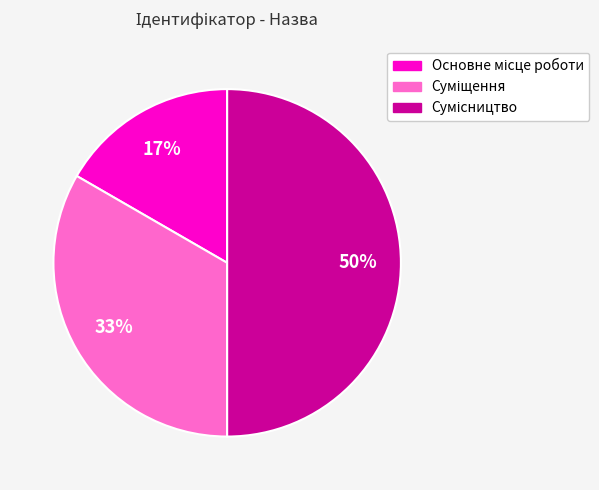

To the nearest percent, what is the average slice percentage?

33%